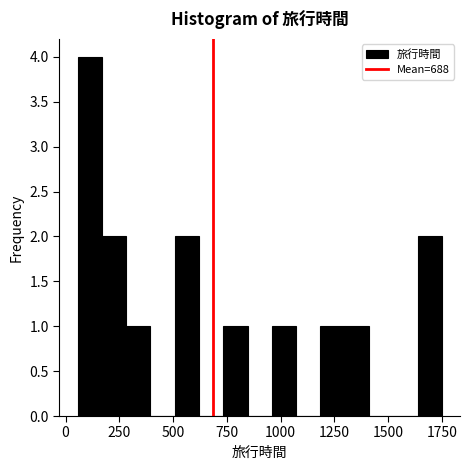

Around what value on the x-axis is the tallest bar? Give the approximate position of its centre, as read against the axis.

100